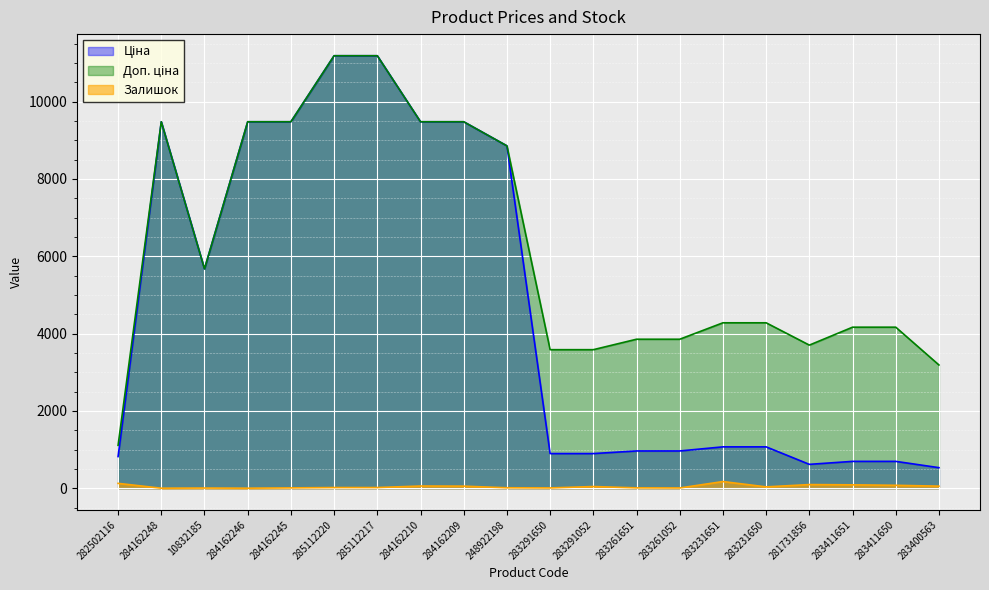

At which label does Ціна reach its minimum?

283400563